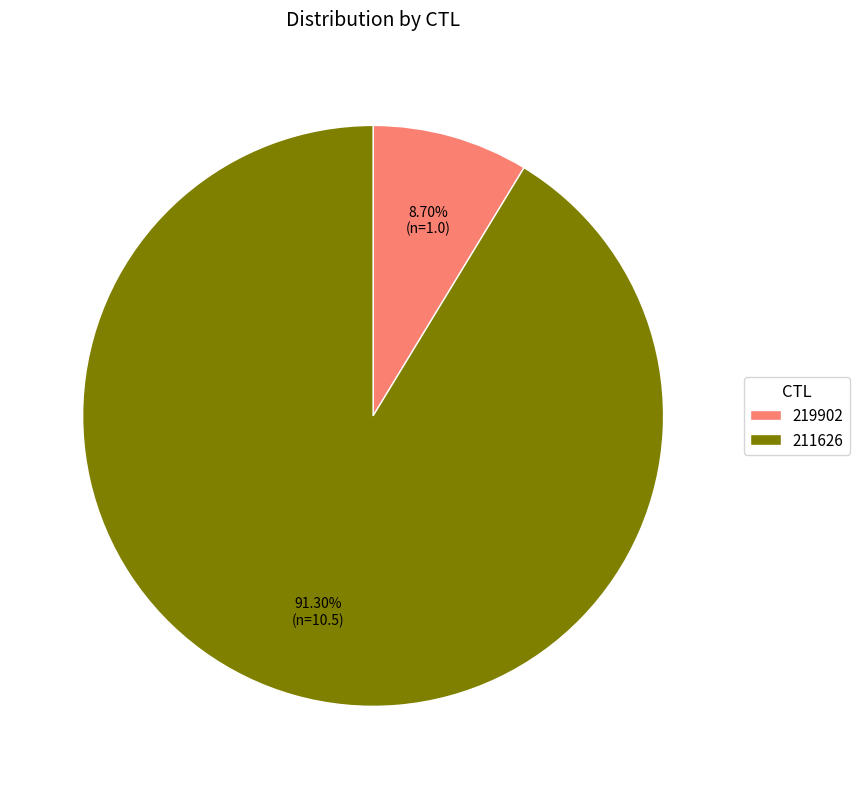

What is the ratio of the value at 219902 to the value at 211626?

0.1